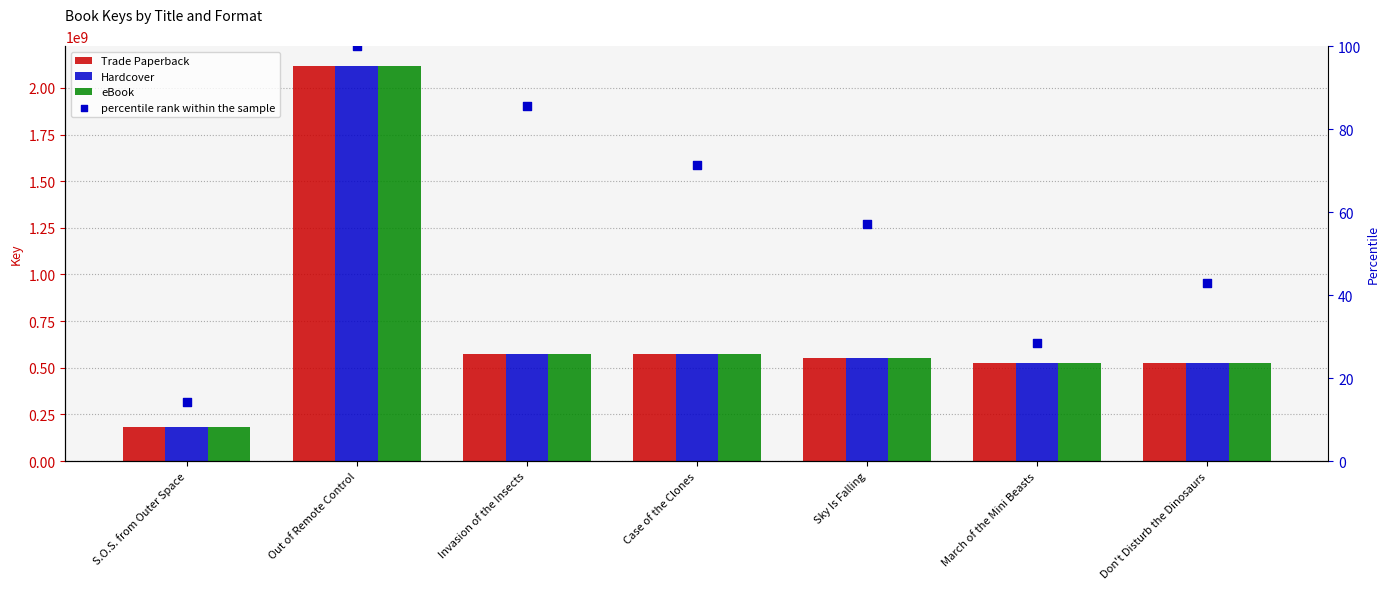

What are all the series names shown in the legend?

Trade Paperback, Hardcover, eBook, percentile rank within the sample